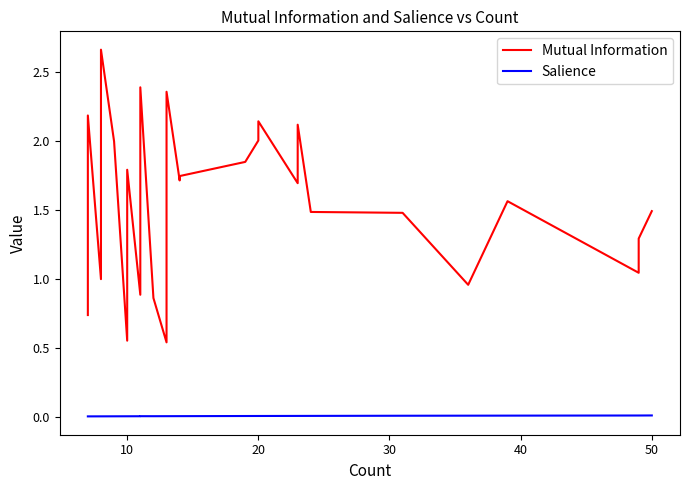

True or false: Salience has more than 0 points higher than both neighbors.

True